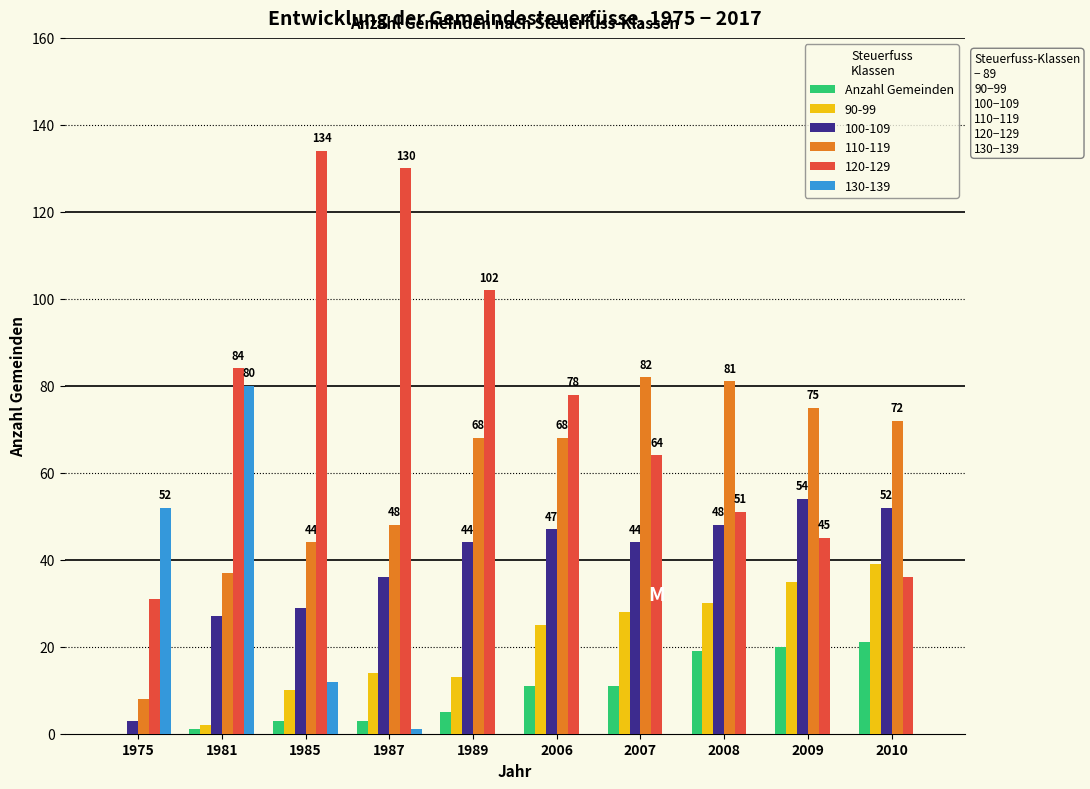

Is it true that 100-109 equals 44 at 2007?

True